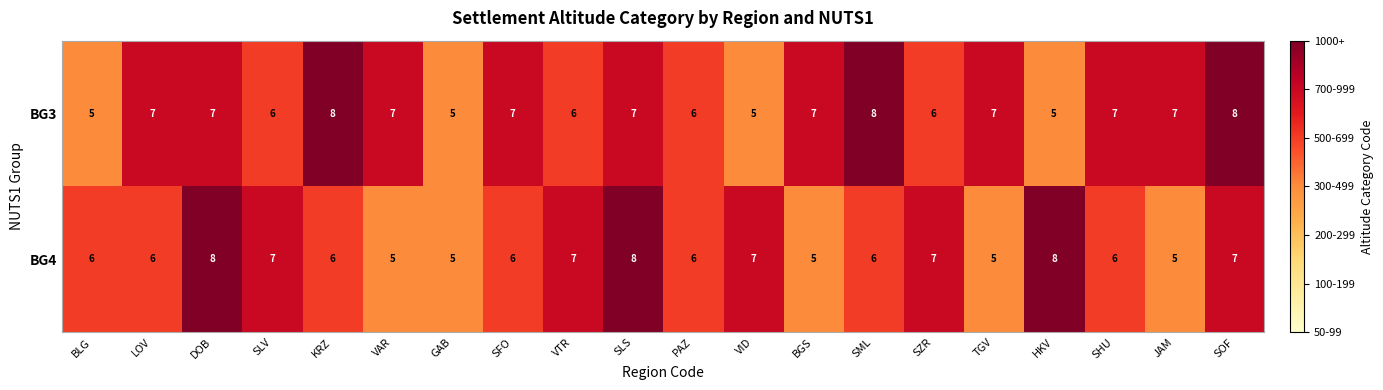

How many categories are shown in the chart?

20